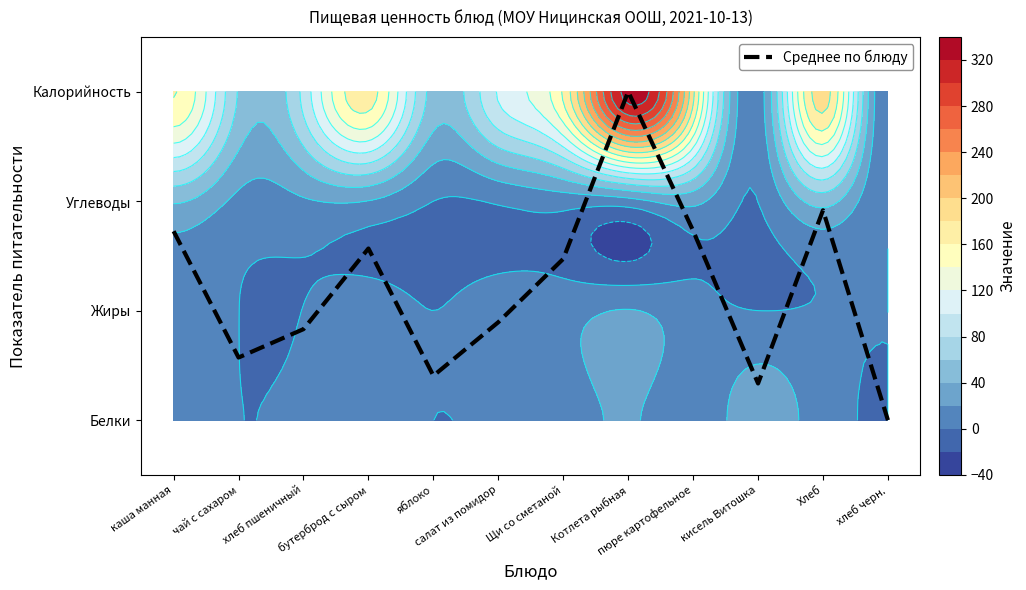

How many data points are above 1?

6